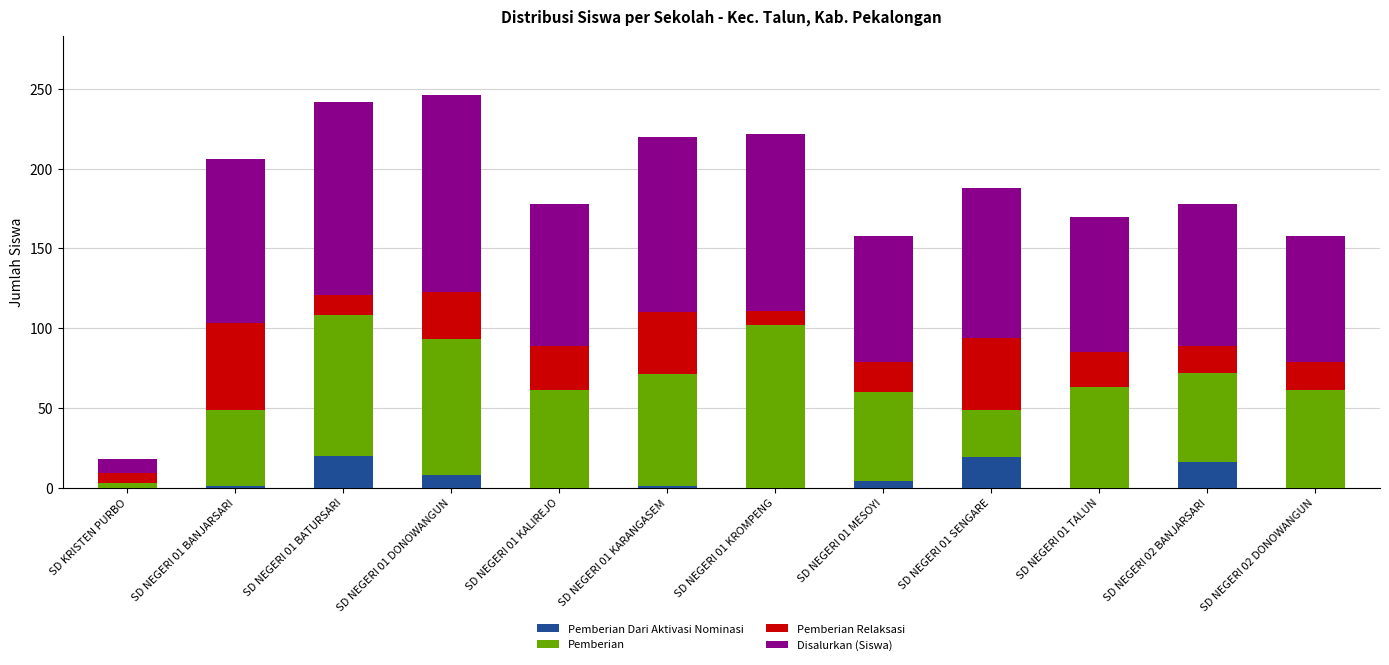

What are all the series names shown in the legend?

Pemberian Dari Aktivasi Nominasi, Pemberian, Pemberian Relaksasi, Disalurkan (Siswa)